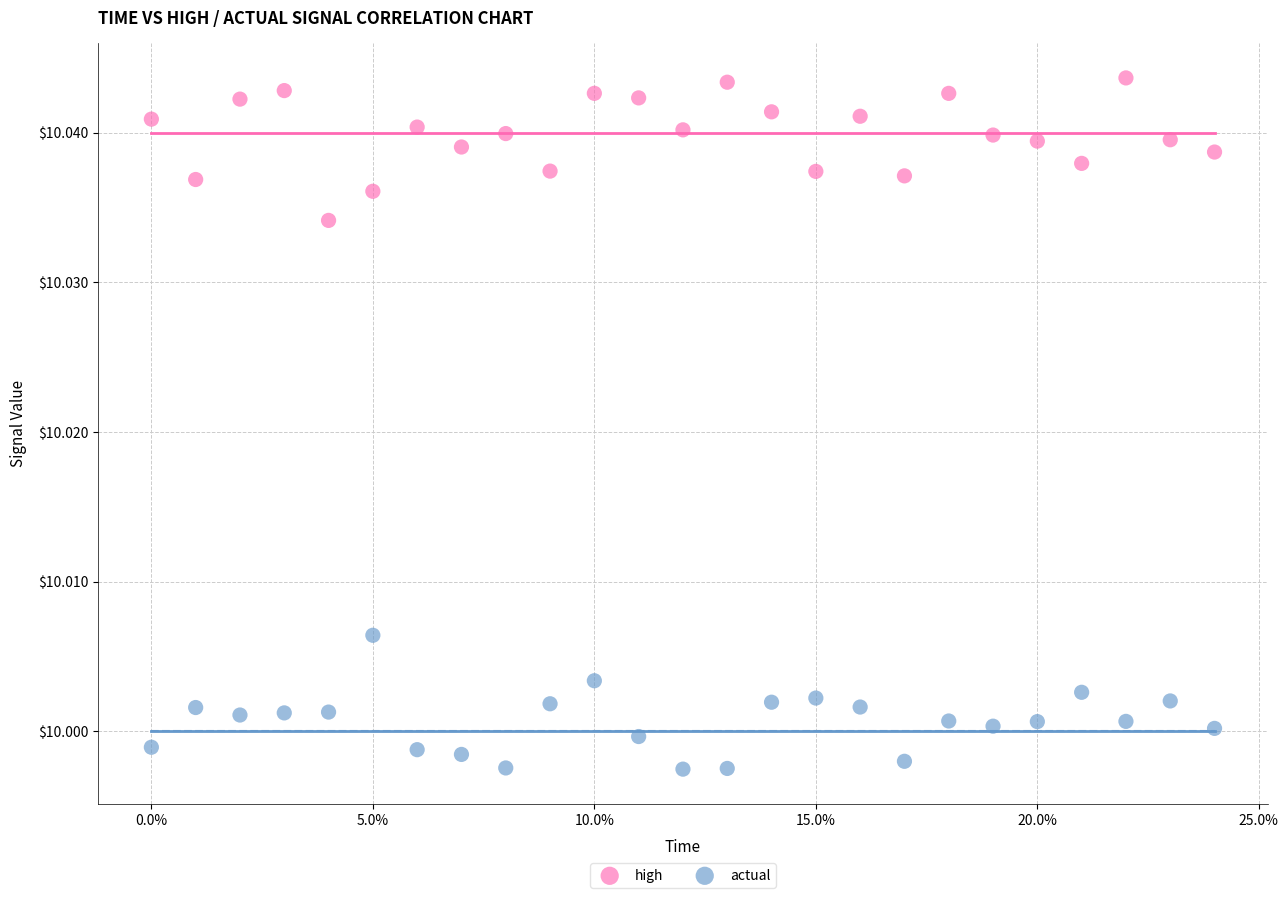

Which series contains the highest Y value?

high